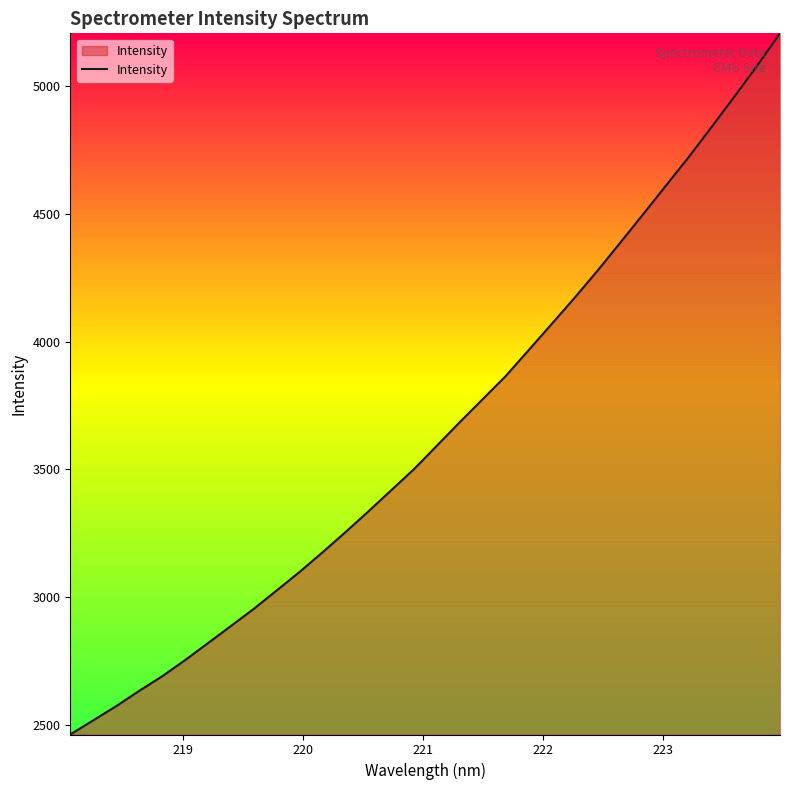

True or false: there are more than 0 points higher than both neighbors.

False